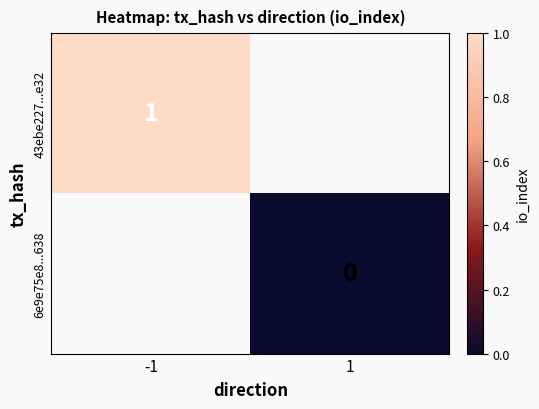

At how many categories does at least one series exceed 0?

1